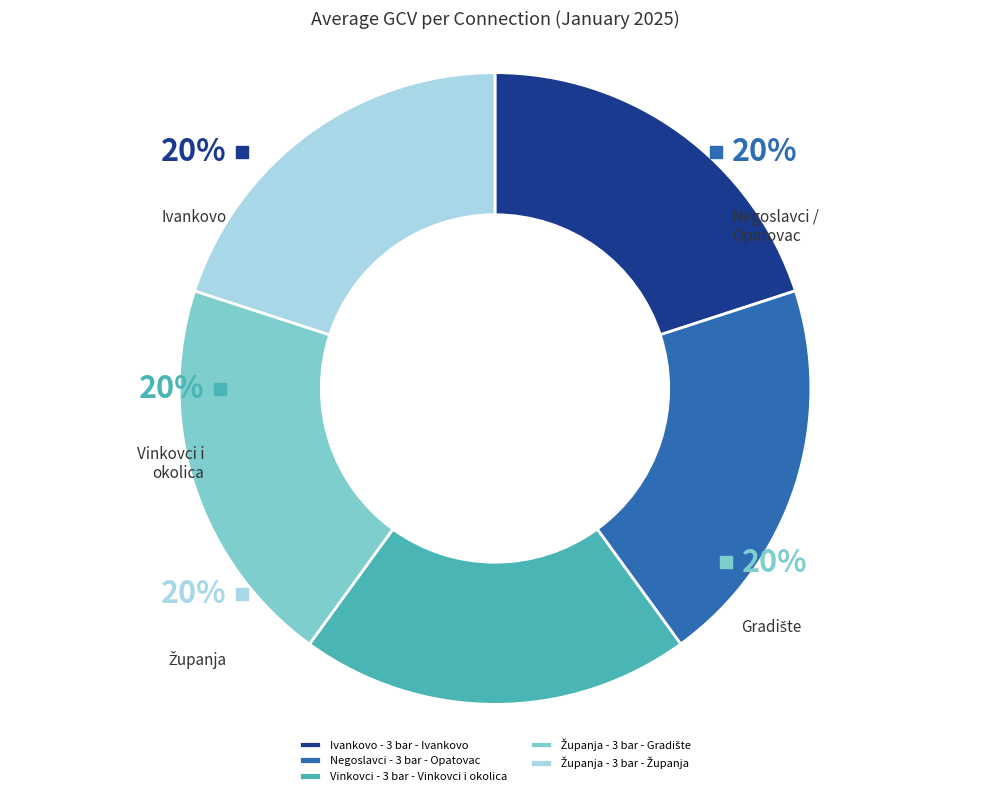

Does any single category account for the majority?

No